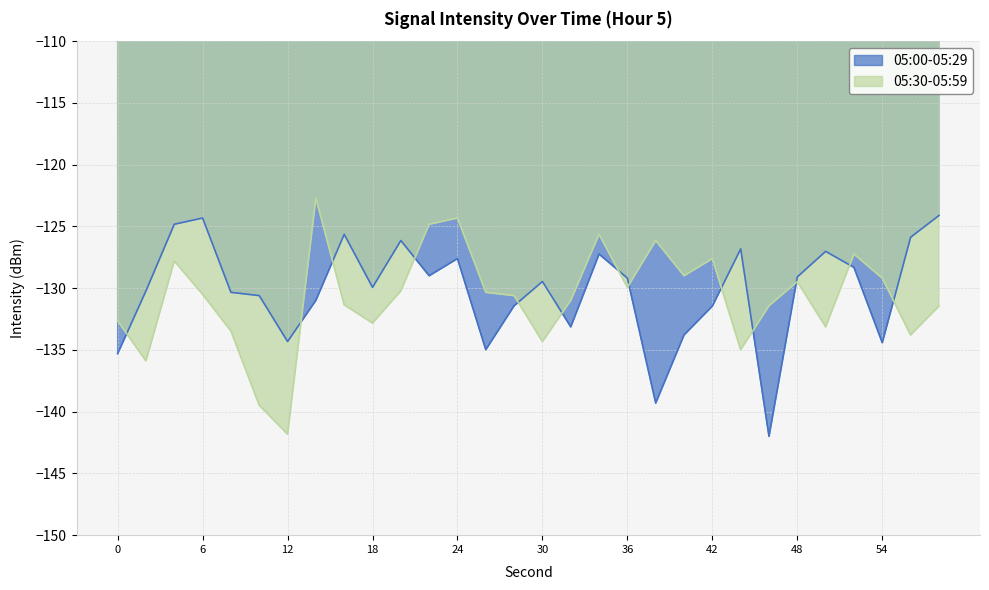

Between 42 and 50, which is larger?

50